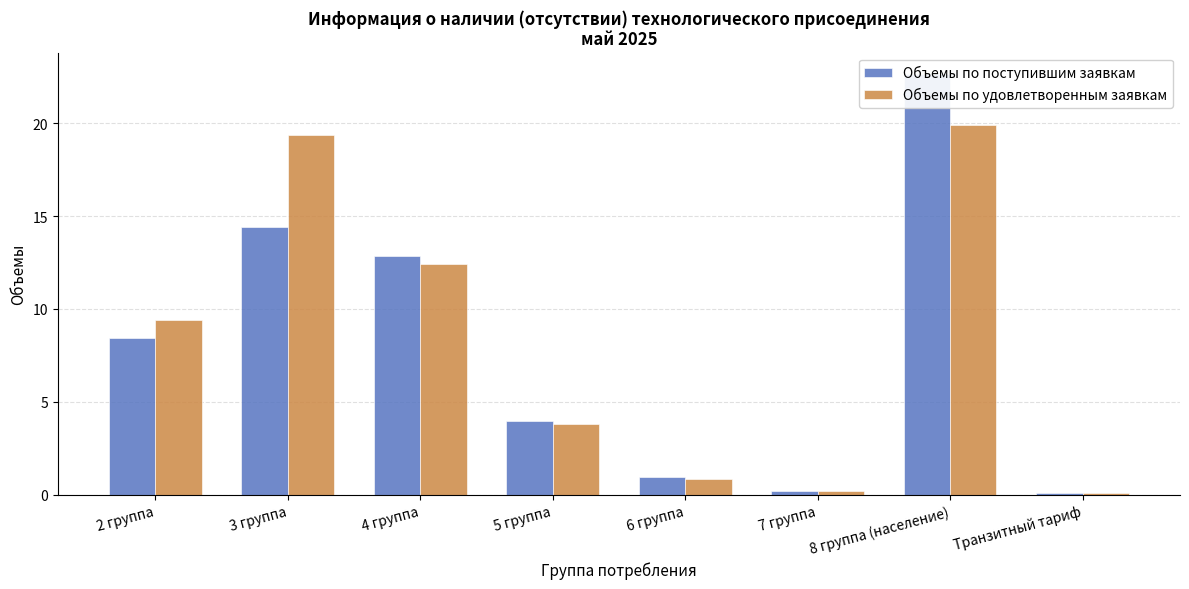

Which series has the largest total across all categories?

Объемы по удовлетворенным заявкам